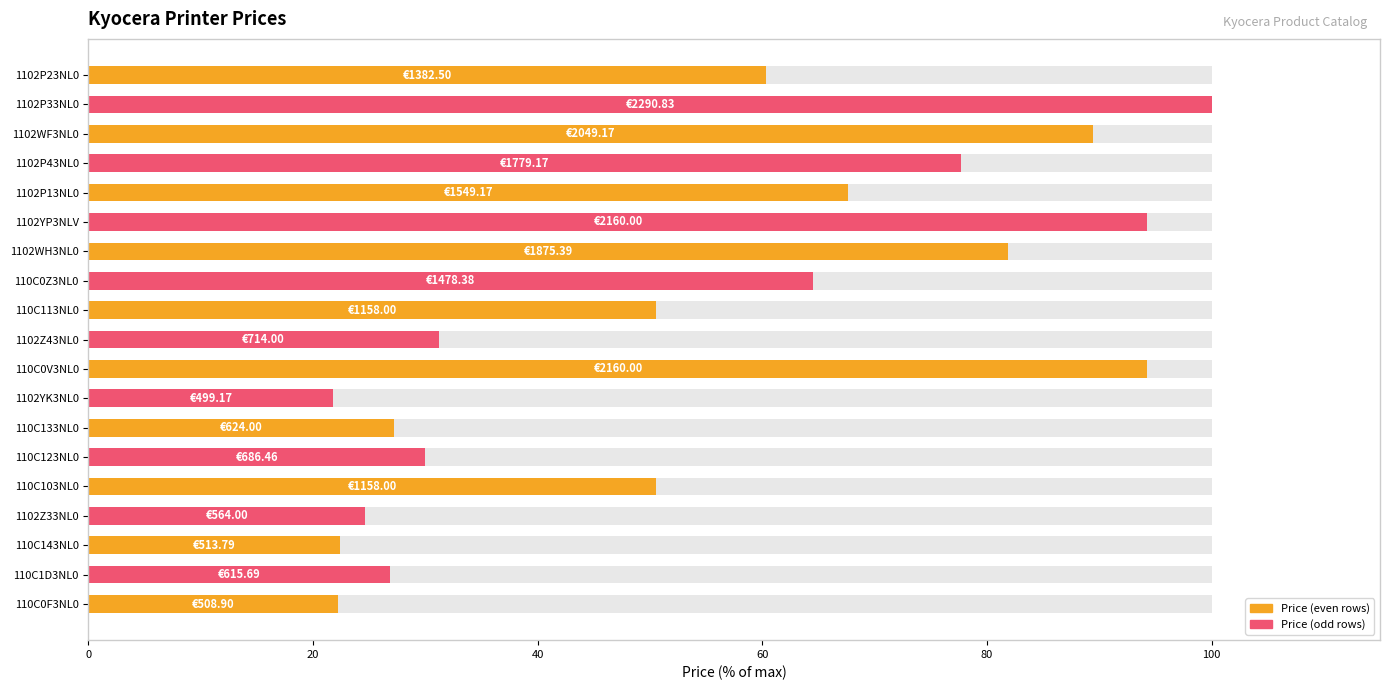

What is the value of the 7th bar from the left?

27.2